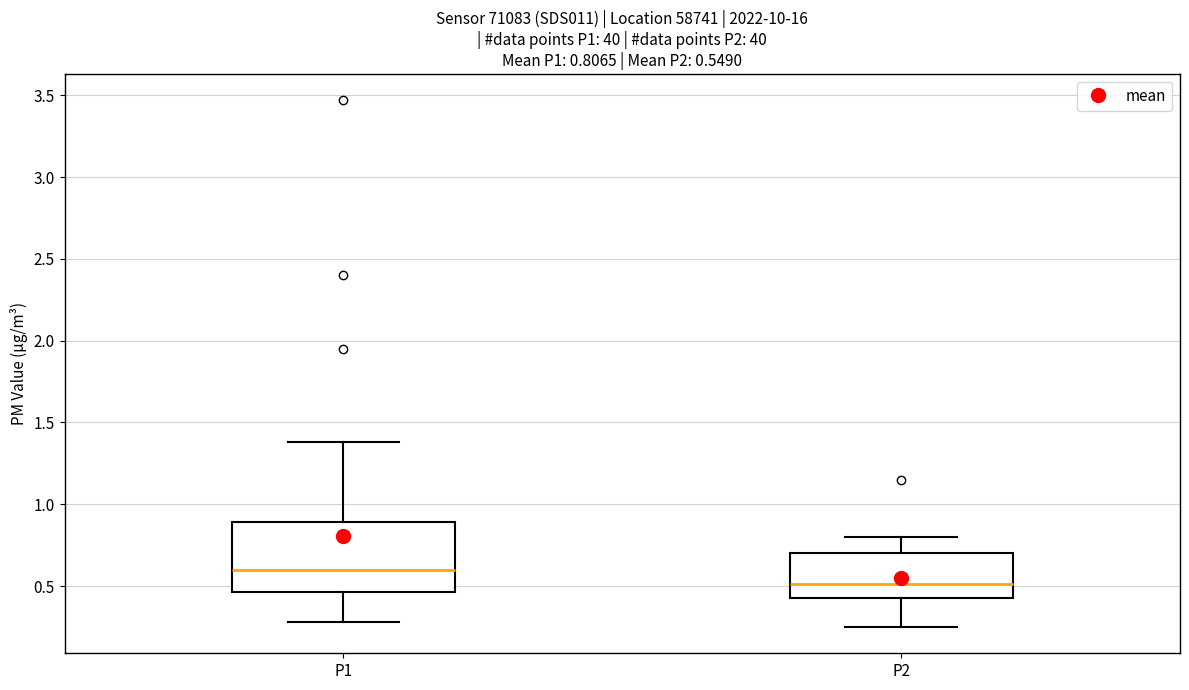

Which box has the lowest median line?

P2